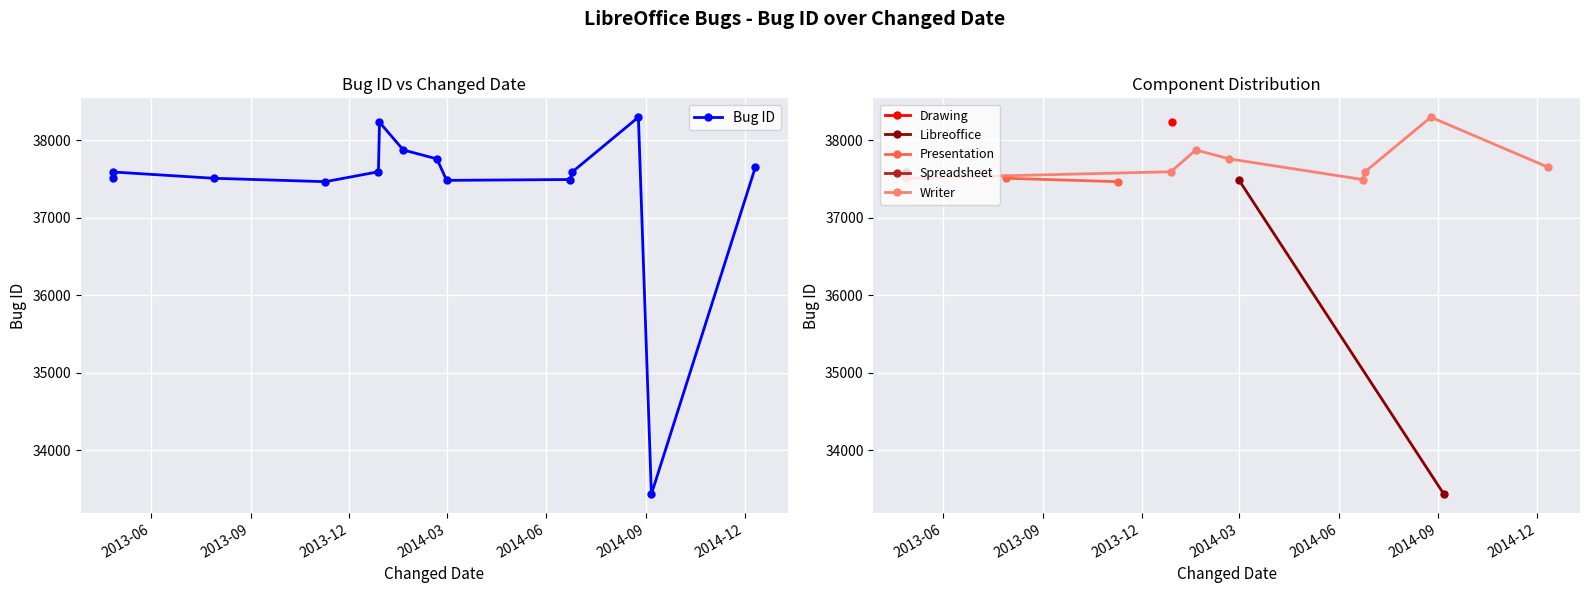

How many interior local peaks does the Writer series have?

2